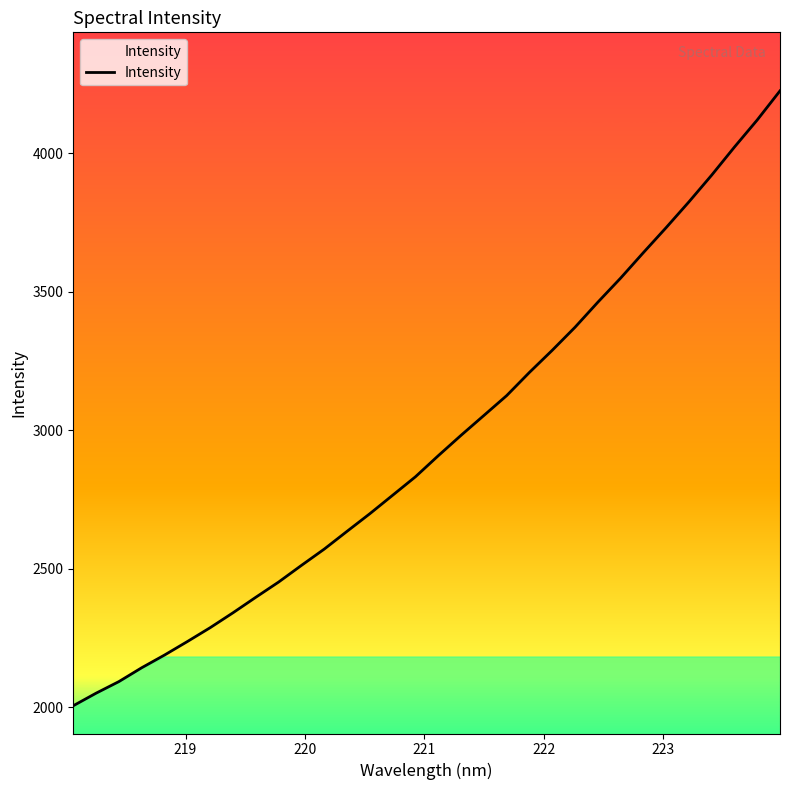

What is the difference between the maximum and minimum values?

2220.2